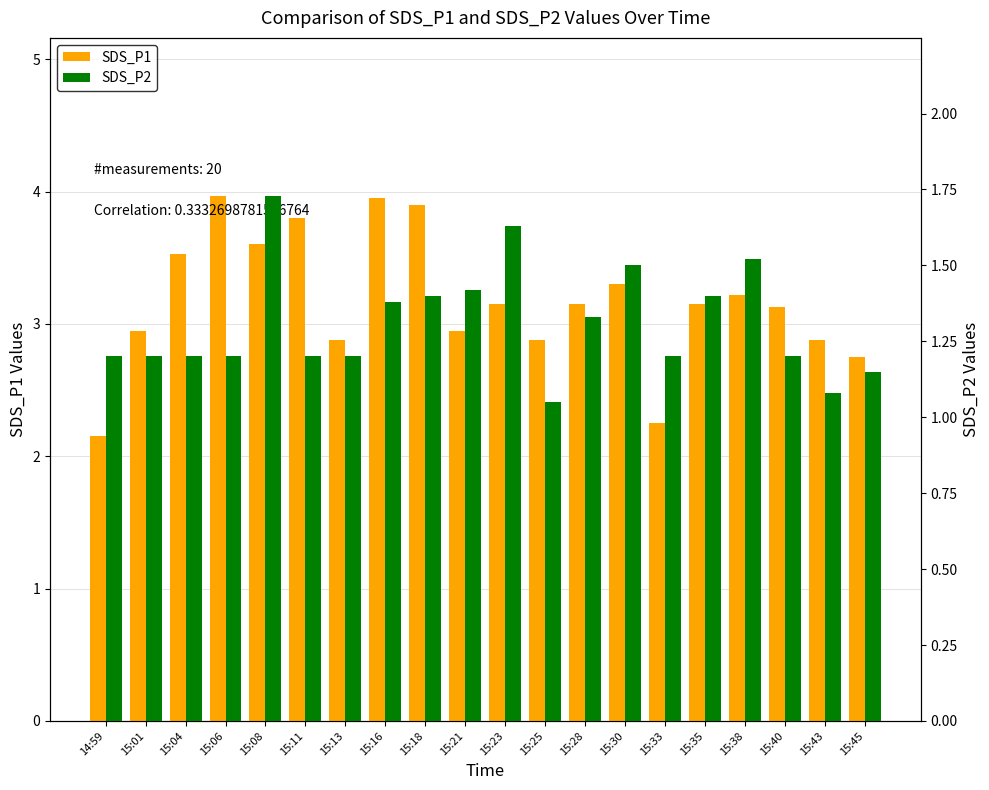

At 15:18, list the series in order from smallest to largest.

SDS_P2, SDS_P1